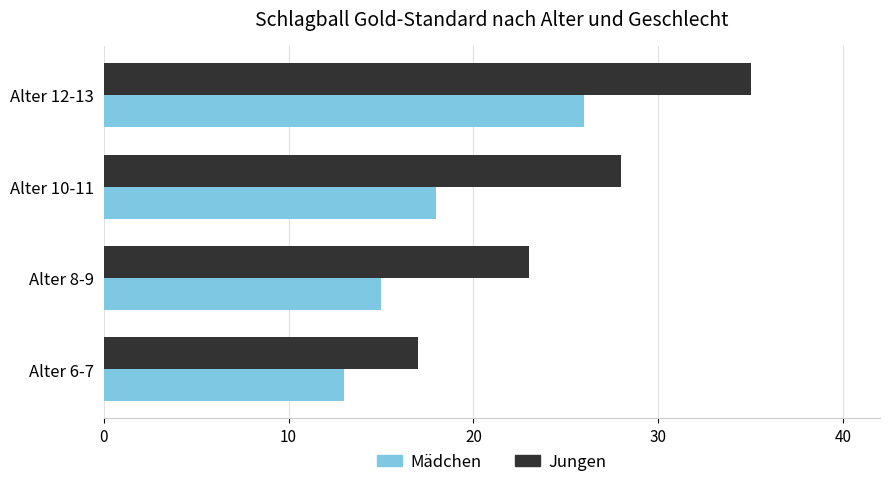

The value of Jungen at Alter 6-7 is 29. True or false?

False